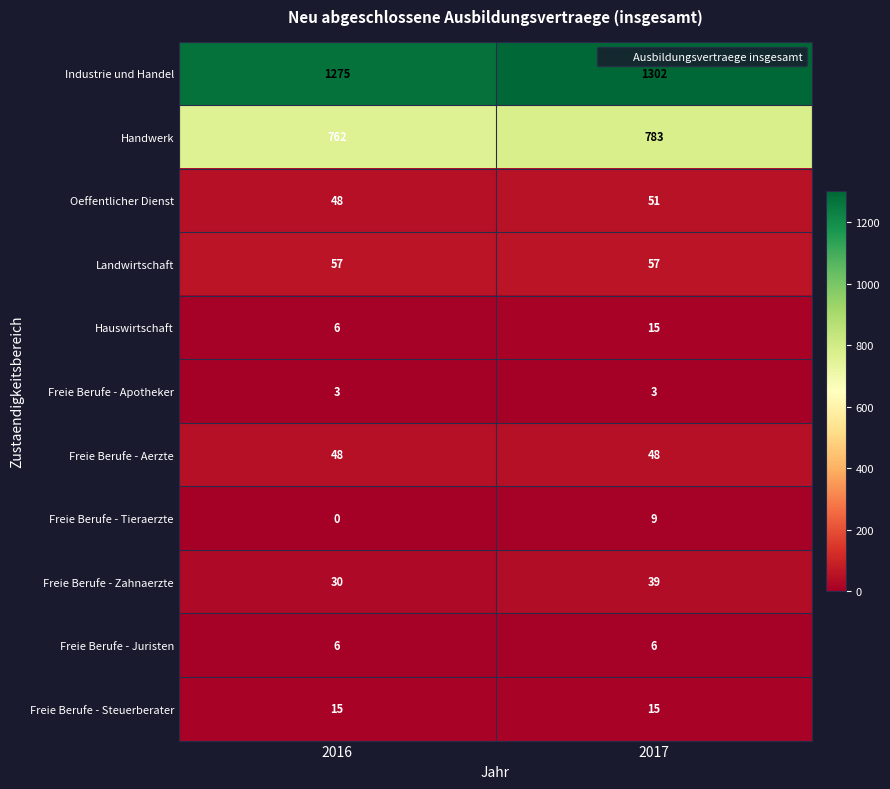

Is it true that Handwerk equals 287 at 2017?

False